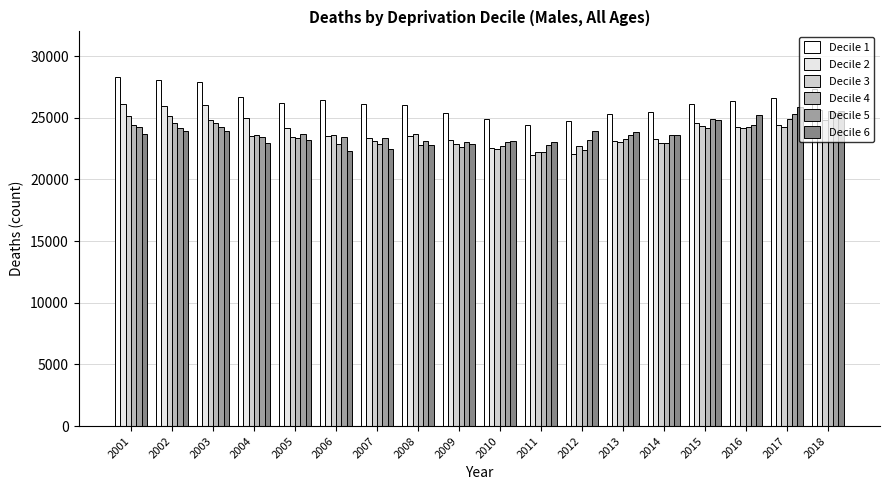

At which label does Decile 5 first exceed 23618?

2001